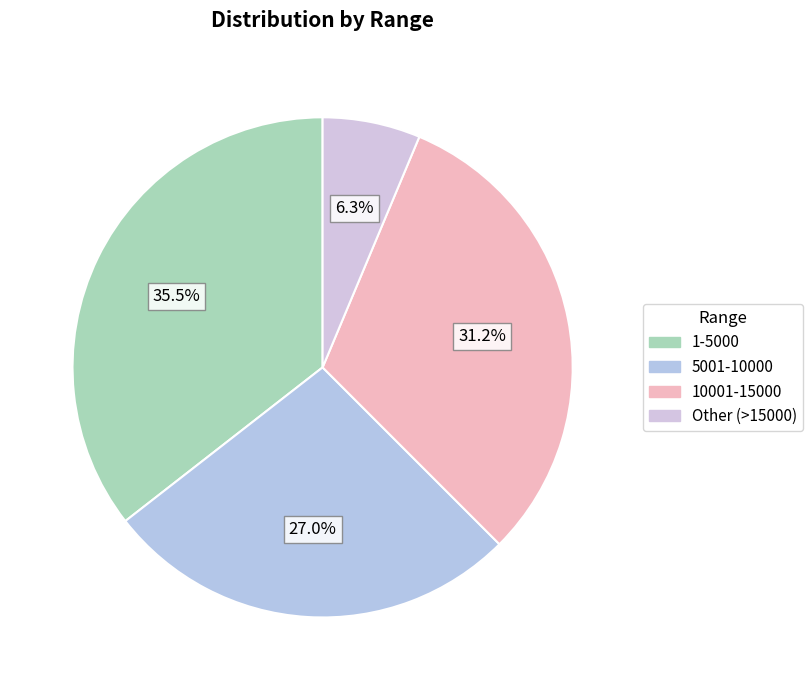

To the nearest percent, what is the average slice percentage?

25%